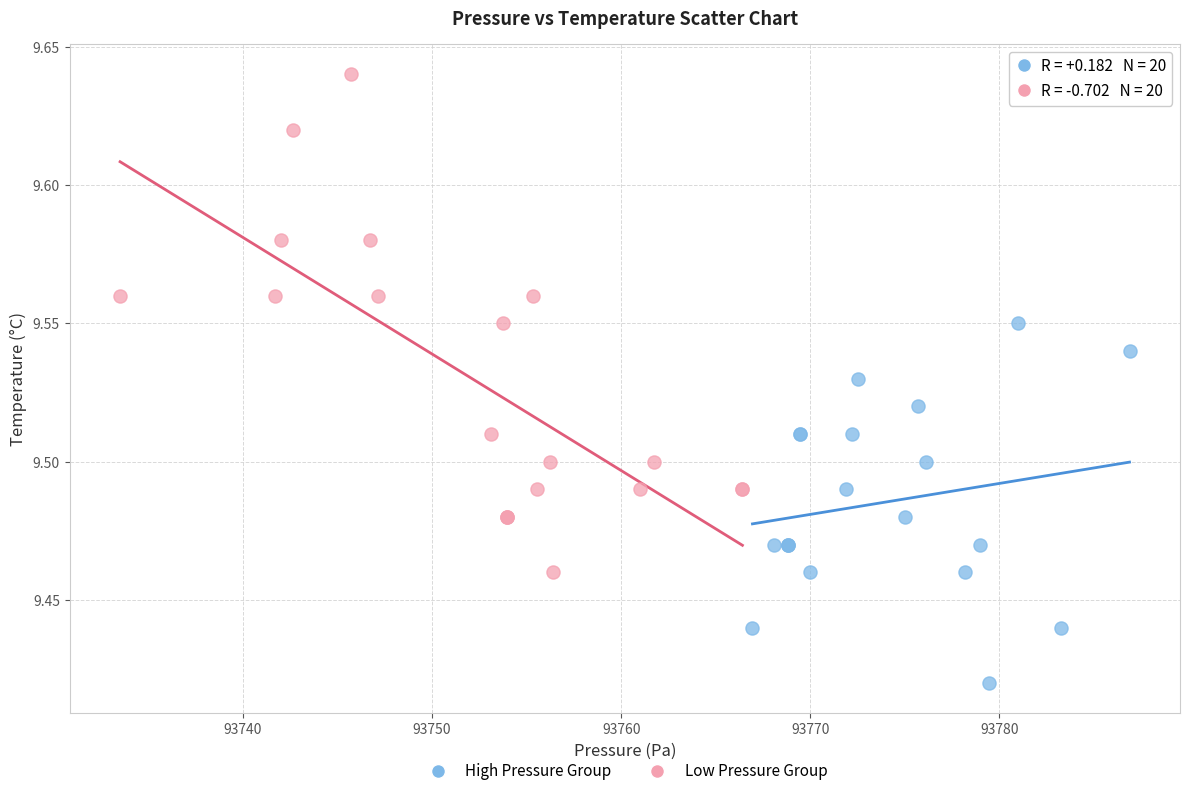

Which series has the widest spread of Y values?

Low Pressure Group